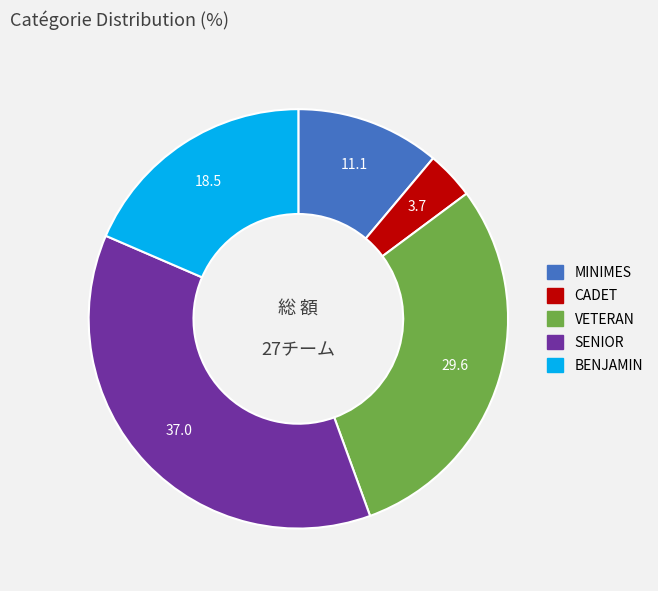

Is the sum of MINIMES and VETERAN greater than half?

No